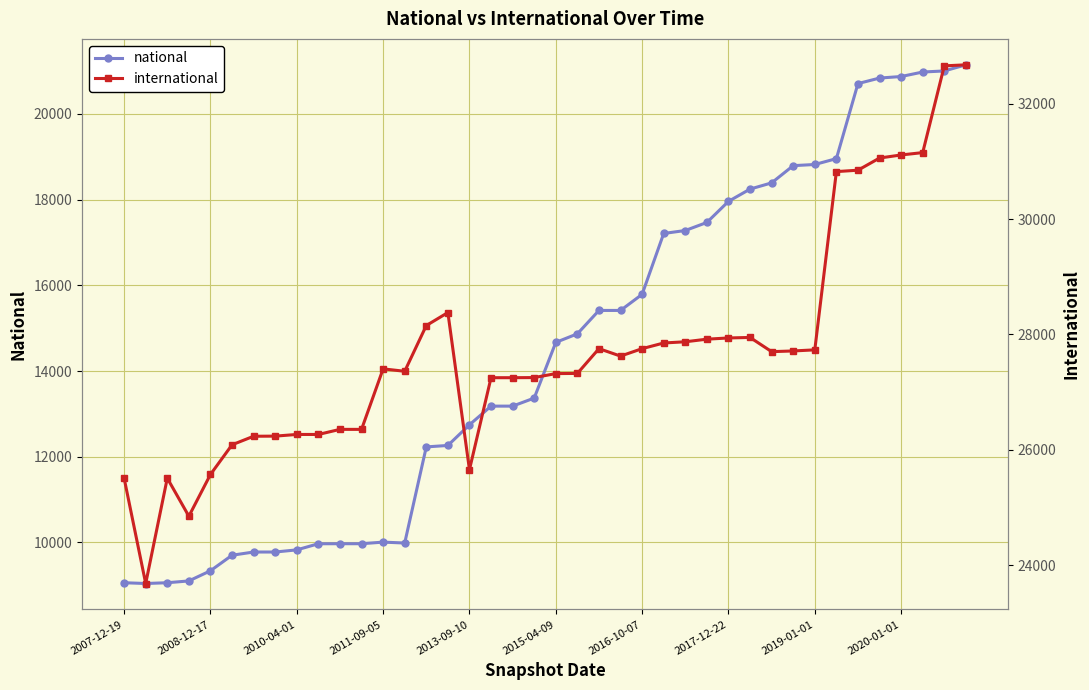

The value of international at 26 is 27874. True or false?

True